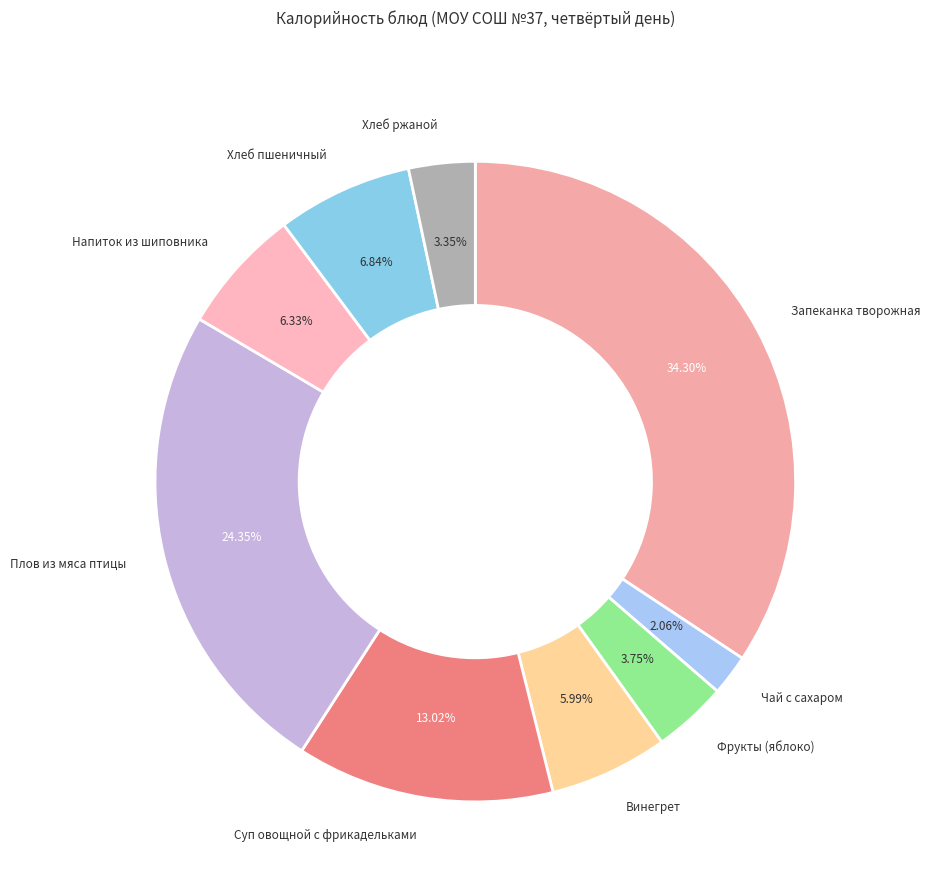

What is the smallest slice in the pie chart?

Чай с сахаром